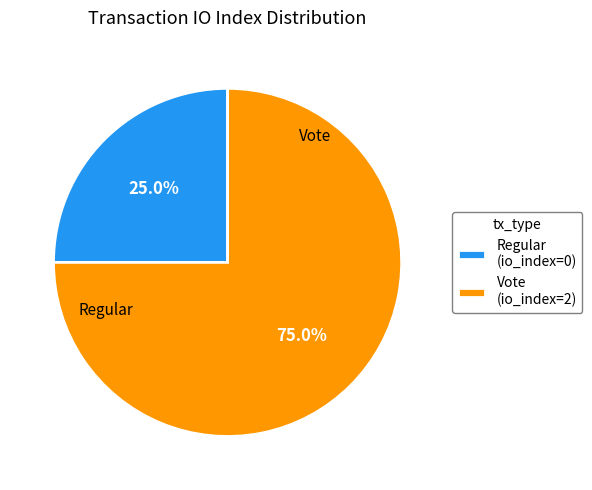

What is the smallest slice in the pie chart?

Regular (io_index=0)